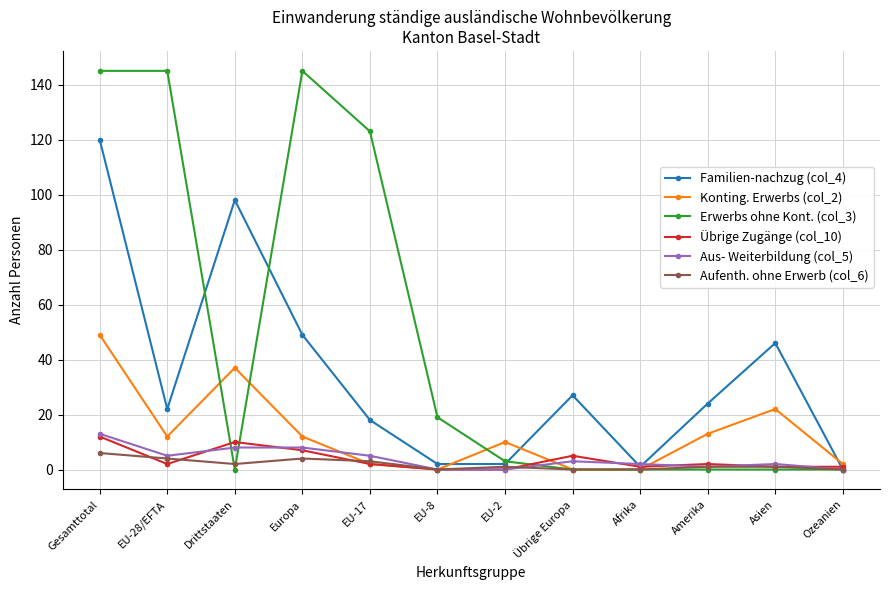

What is the greatest value displayed?

145